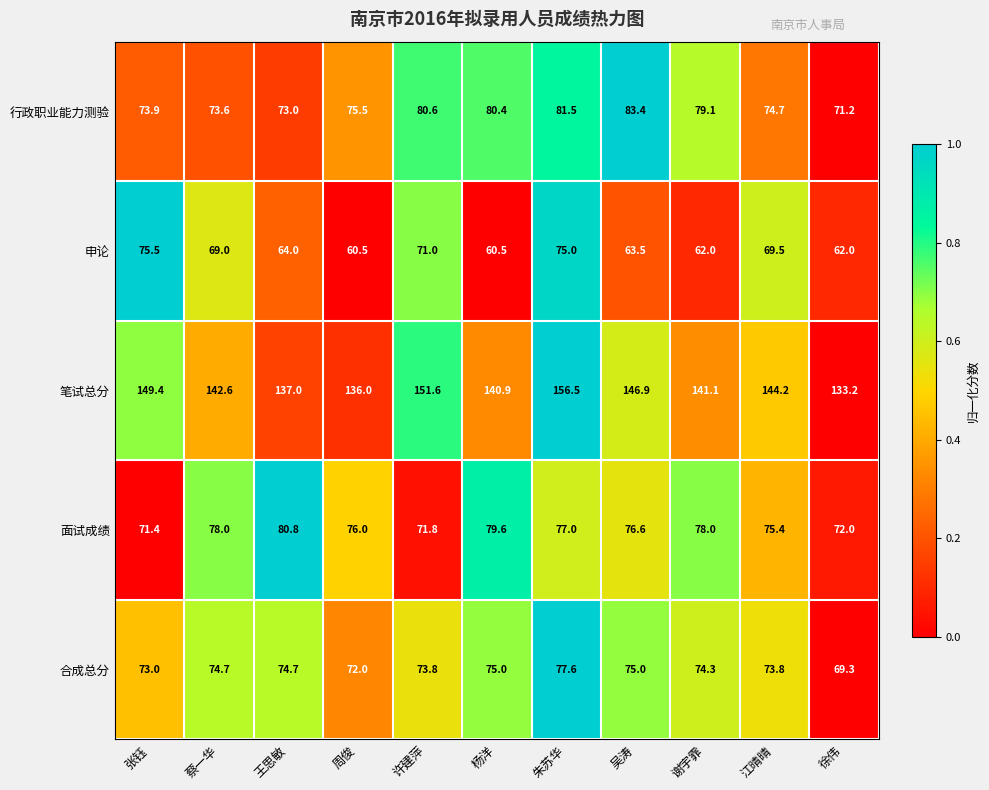

At 蔡一华, list the series in order from largest to smallest.

笔试总分, 面试成绩, 合成总分, 行政职业能力测验, 申论